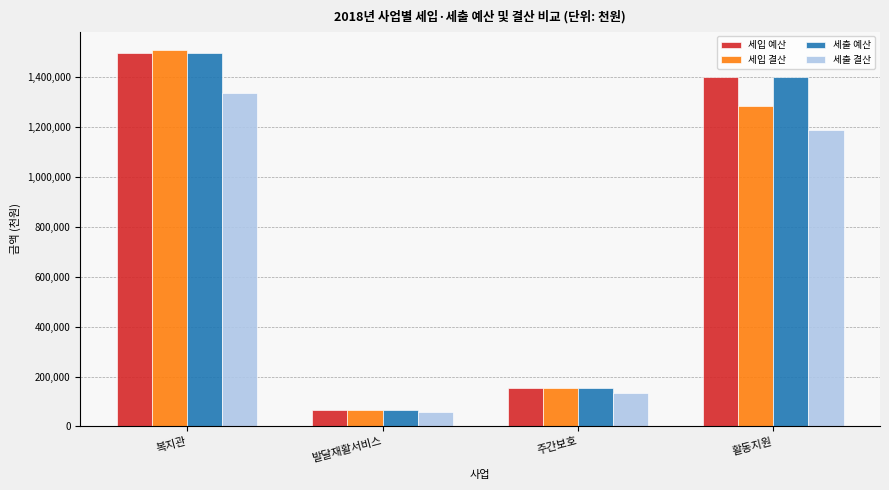

At which label does 세입 결산 reach its minimum?

발달재활서비스